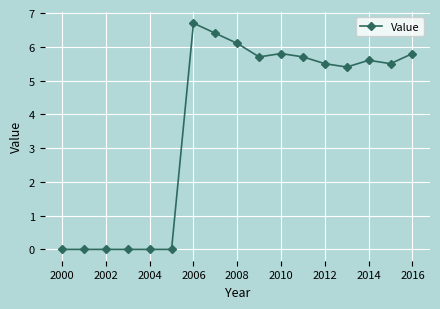

True or false: there are more than 0 points higher than both neighbors.

True